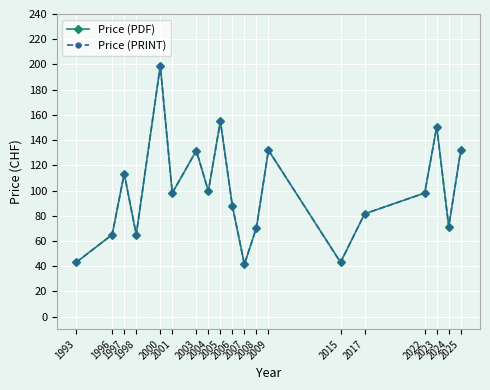

At which category does Price (PRINT) reach its first local valley?

1998